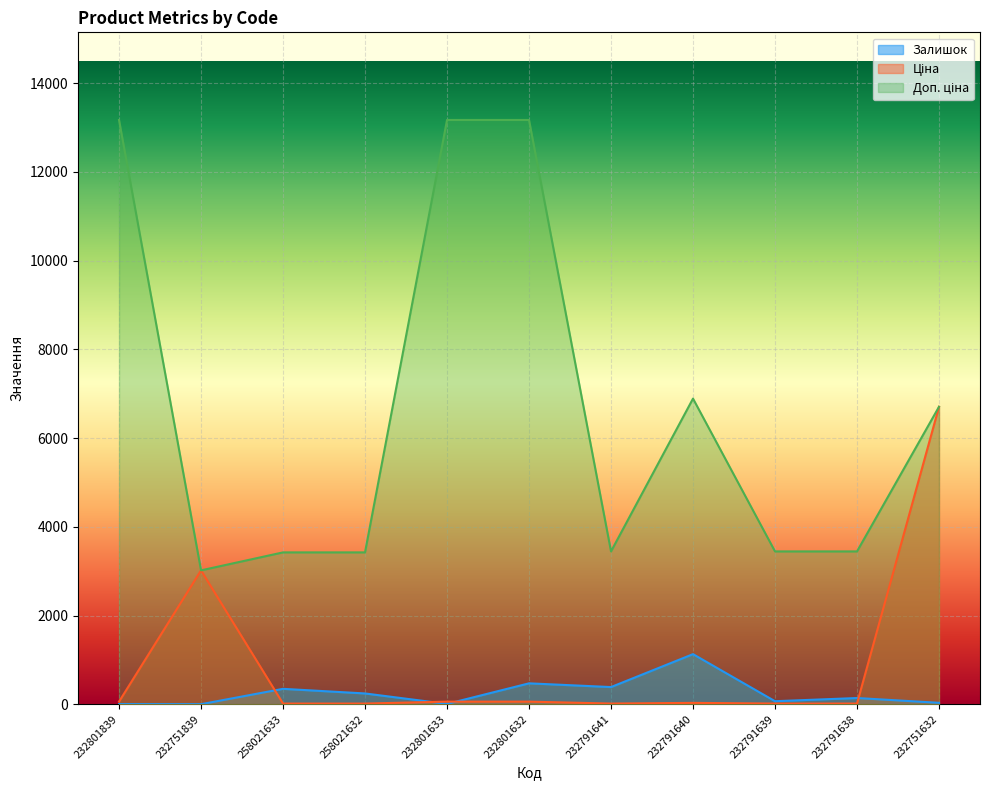

Which series ends up on top after the final intersection of Ціна and Залишок?

Ціна